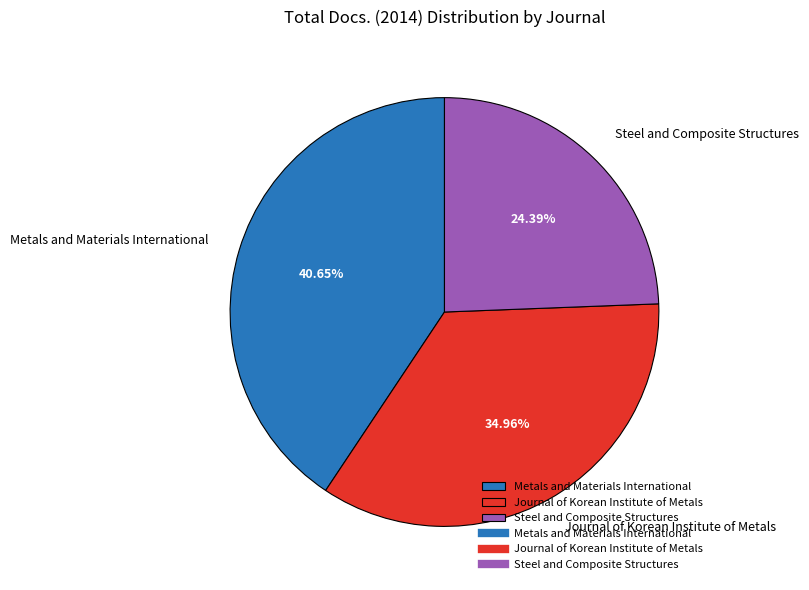

Which has a higher value, Metals and Materials International or Steel and Composite Structures?

Metals and Materials International